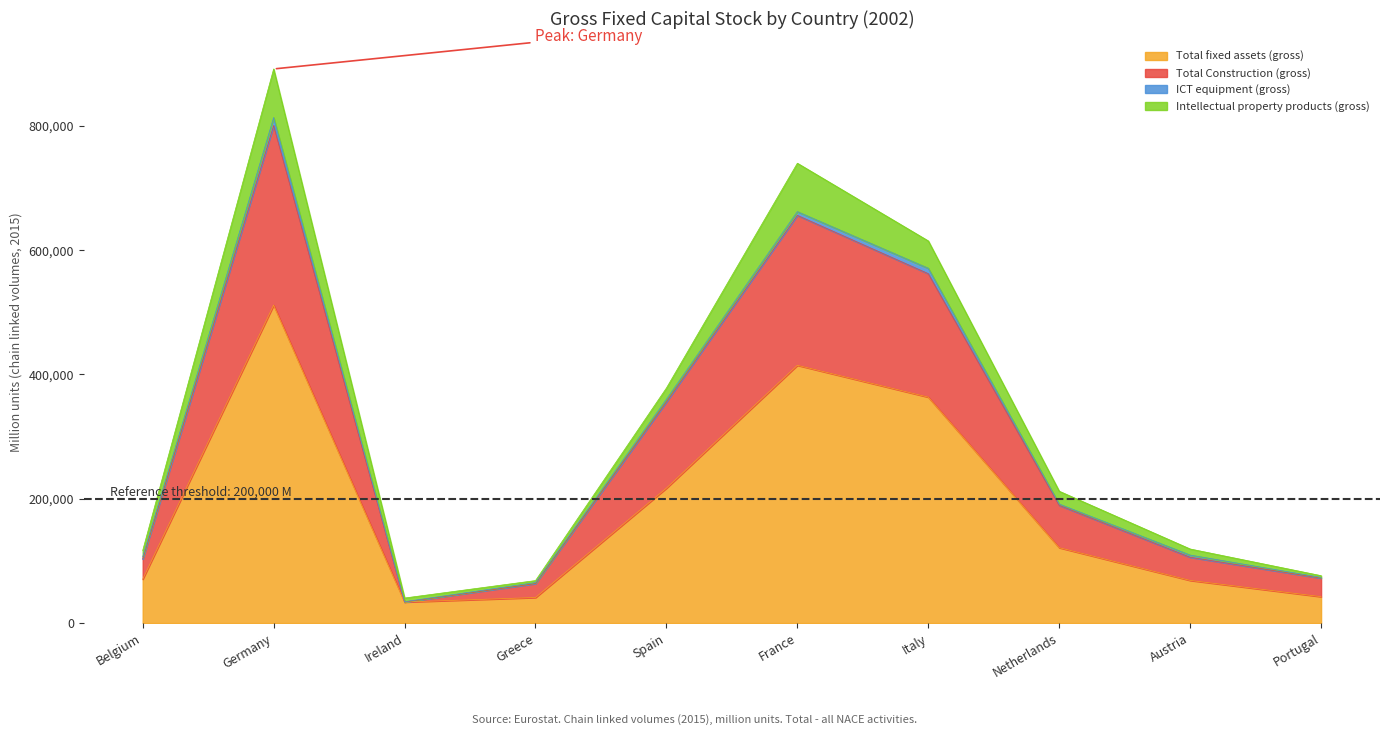

The Total Construction (gross) series shows 655851.9 at France. True or false?

True